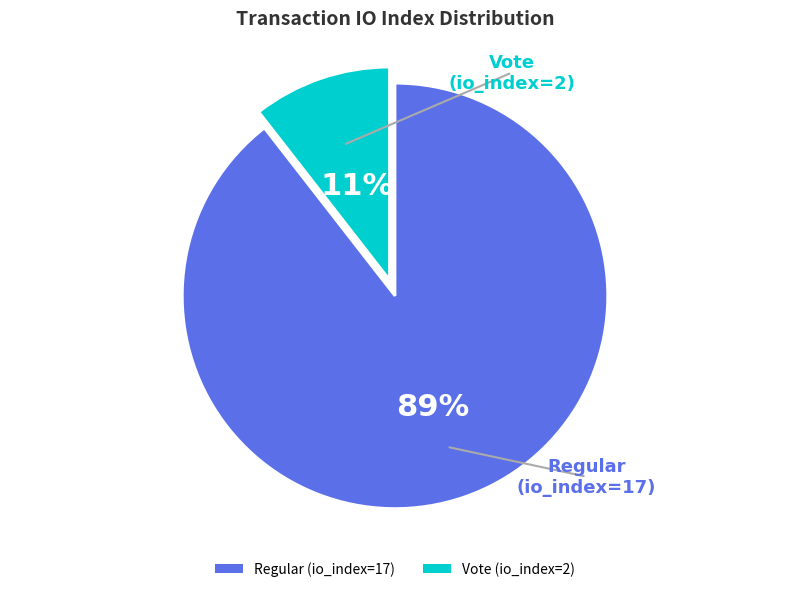

The Vote (io_index=2) slice represents 11% of the pie. True or false?

True